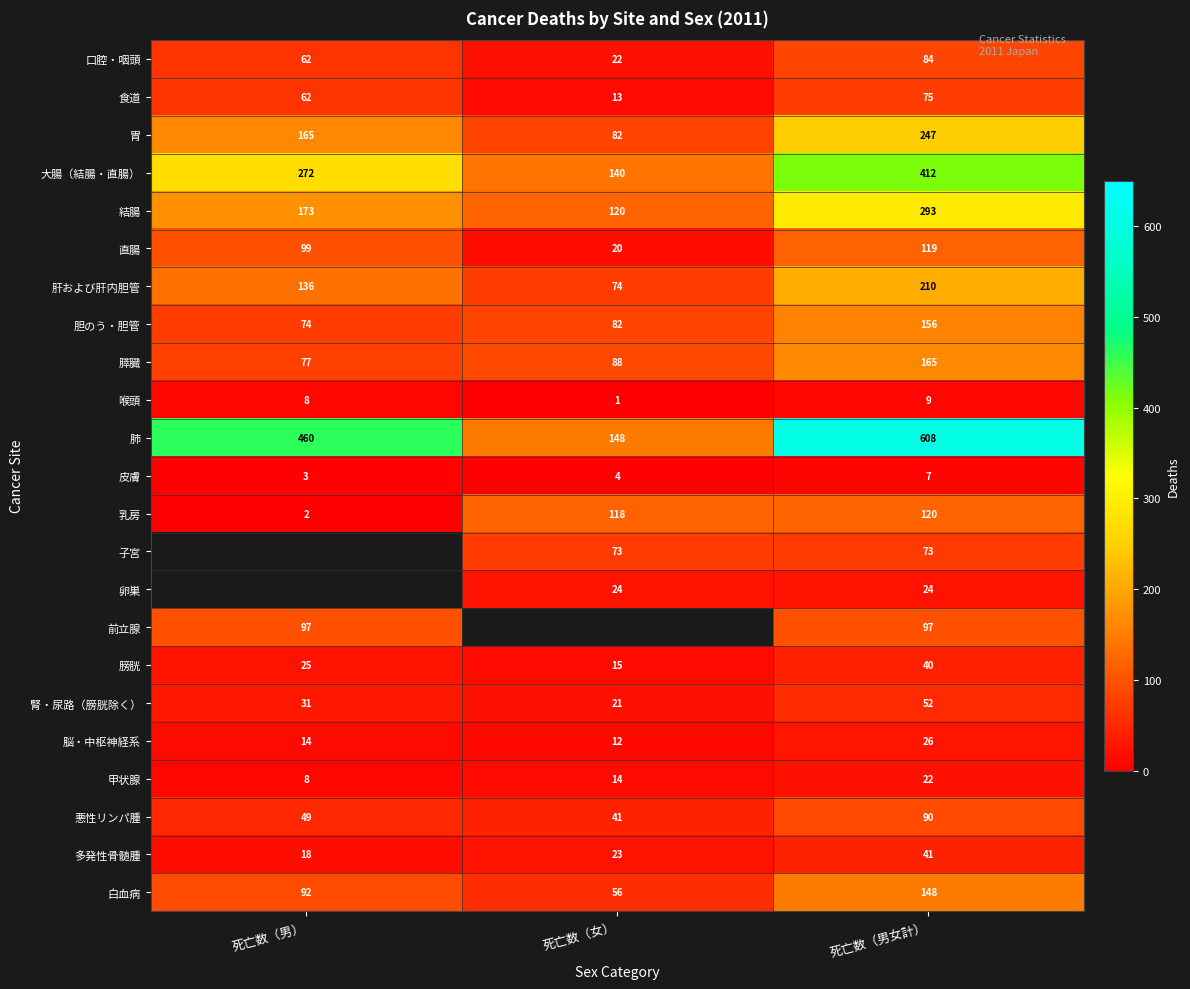

True or false: 胃 has a value of 247 at 死亡数（男女計）.

True